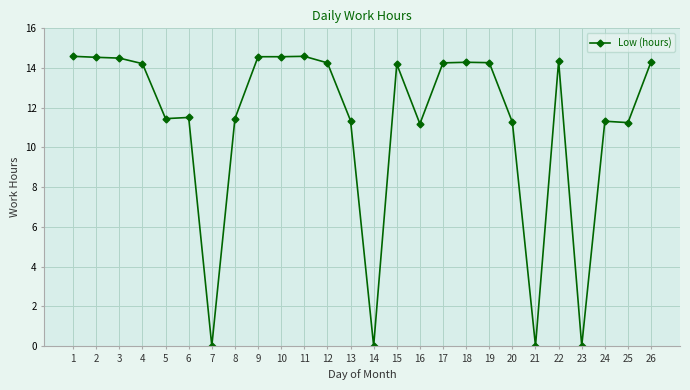

What is the average value?

11.2